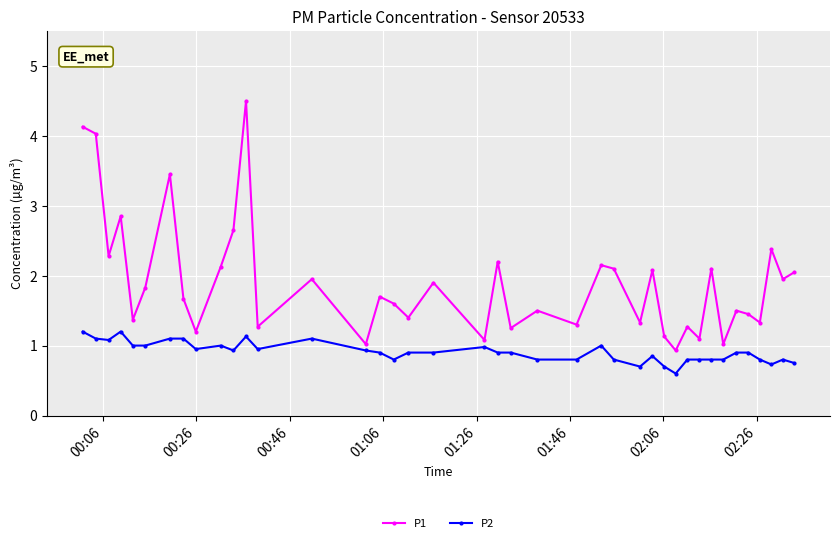

True or false: P1 has more than 0 interior local peaks.

True